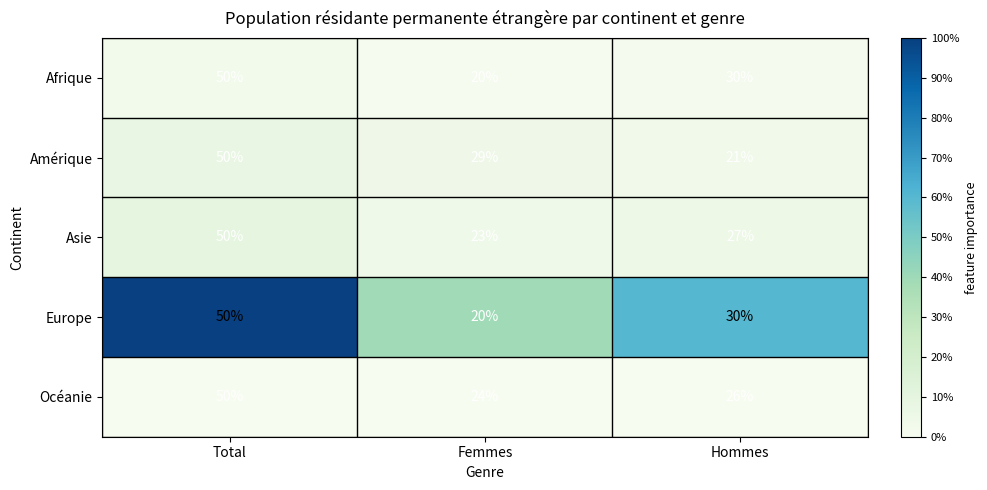

What is the spread (max minus min) of values at Hommes?

9